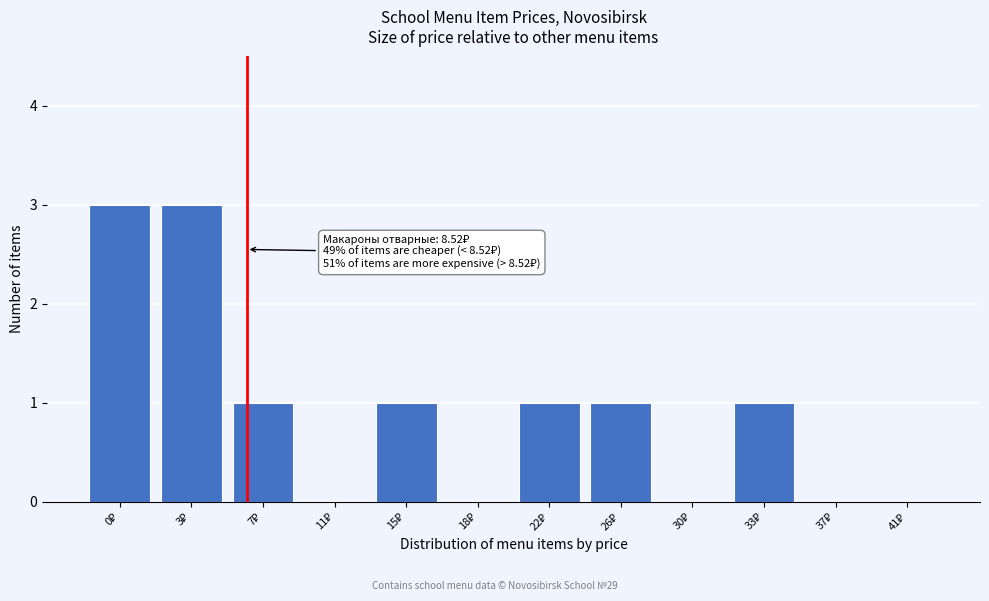

What is the greatest value displayed?

3